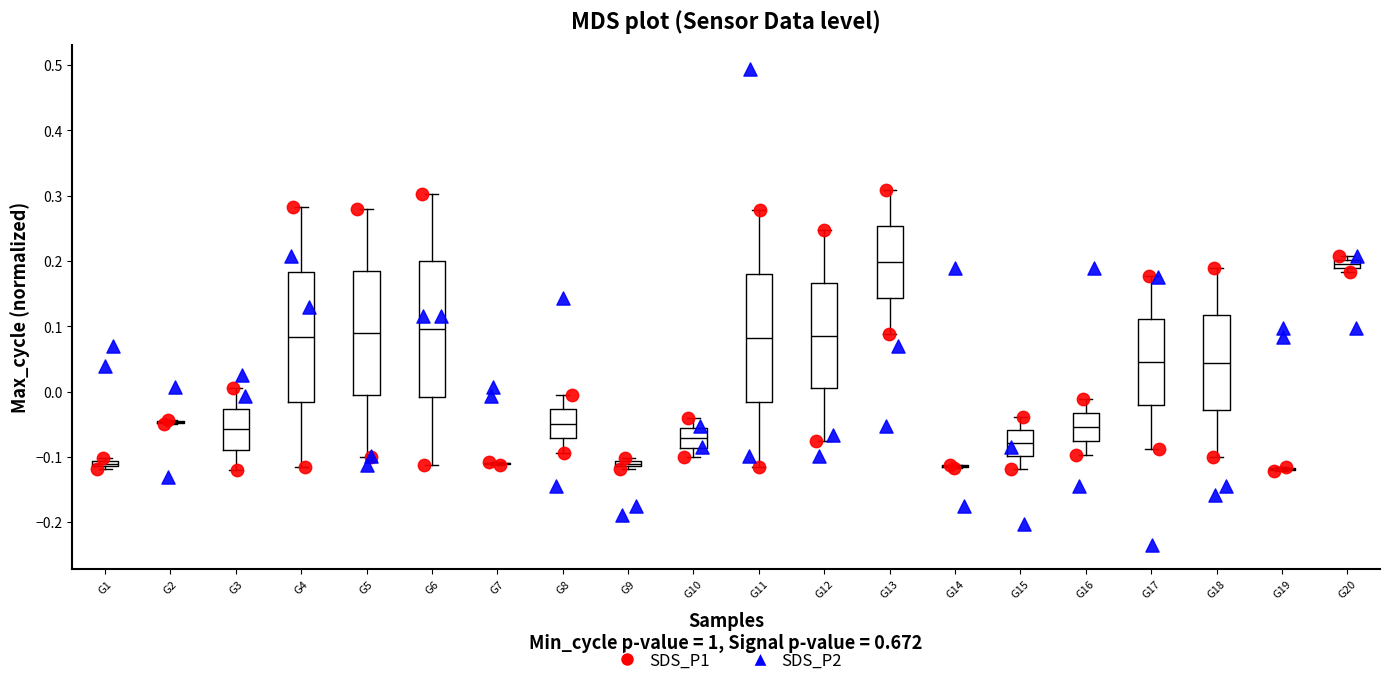

Which series reaches the minimum Y coordinate?

SDS_P2